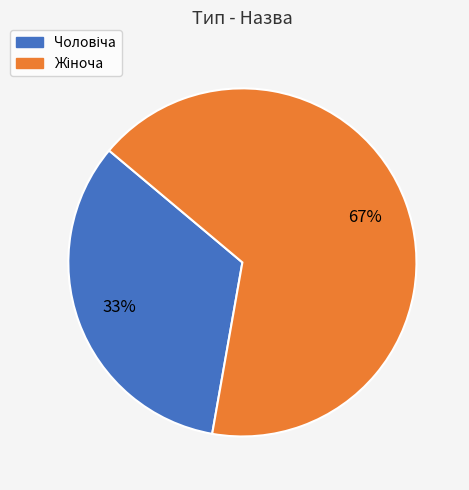

To the nearest percent, what is the average slice percentage?

50%